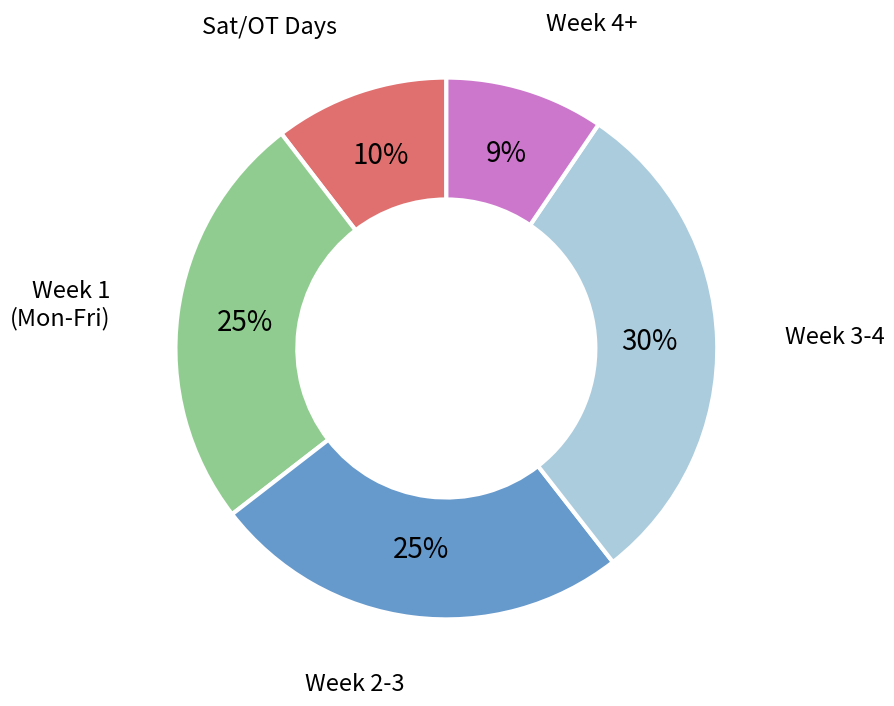

Which has a higher value, Week 4+ or Week 2-3?

Week 2-3